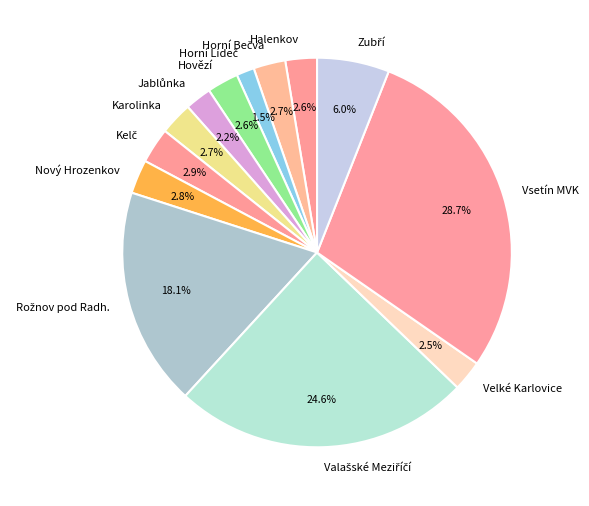

What is the ratio of the value at Vsetín MVK to the value at Nový Hrozenkov?

10.2